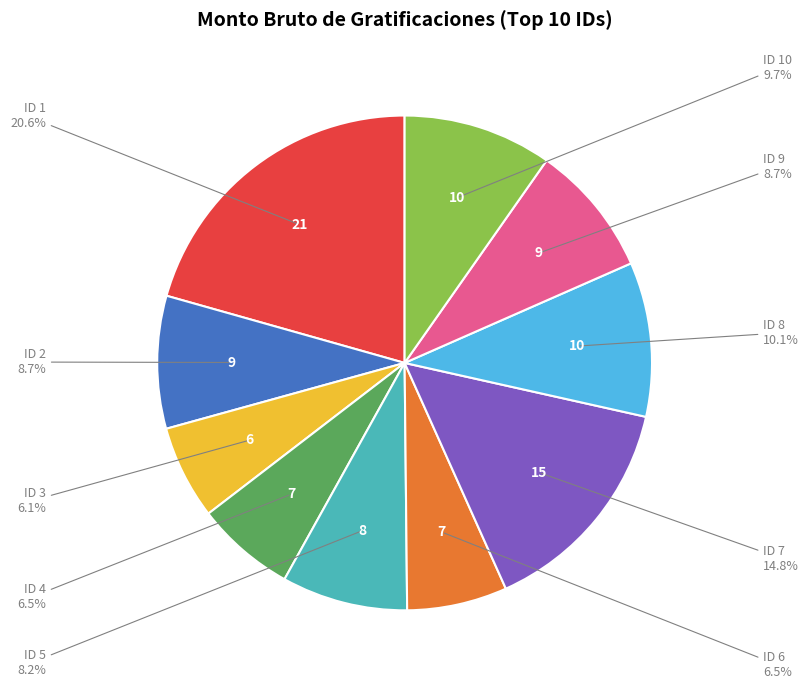

To the nearest percent, what is the average slice percentage?

10%